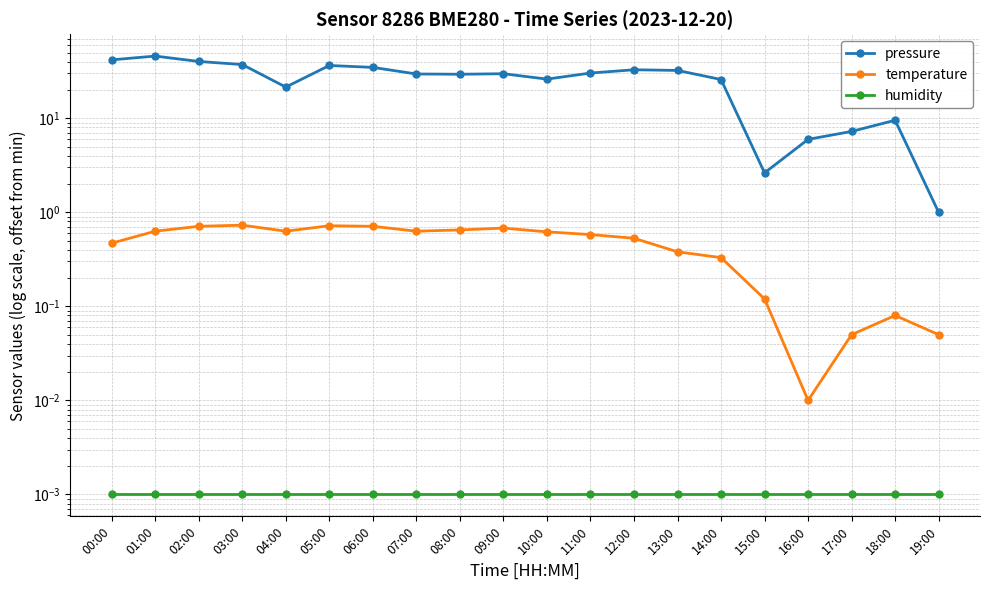

Reading left to right, transcribe all the data shown in this chart.

pressure: 41.8	45.9	40.2	37.3	21.5	36.4	34.8	29.6	29.4	29.8	26.1	30.3	32.8	32.3	25.9	2.6	6.0	7.2	9.5	1.0
temperature: 0.5	0.6	0.7	0.7	0.6	0.7	0.7	0.6	0.6	0.7	0.6	0.6	0.5	0.4	0.3	0.1	0.0	0.1	0.1	0.1
humidity: 0.0	0.0	0.0	0.0	0.0	0.0	0.0	0.0	0.0	0.0	0.0	0.0	0.0	0.0	0.0	0.0	0.0	0.0	0.0	0.0